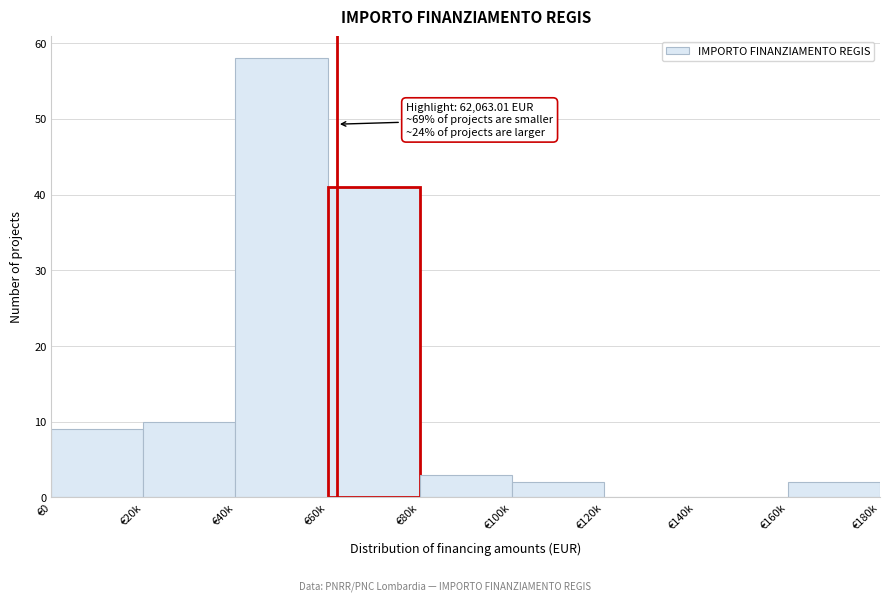

Reading left to right, what are all the values shown in this chart?

€0=9	€20k=10	€40k=58	€60k=41	€80k=3	€100k=2	€120k=0	€140k=0	€160k=2